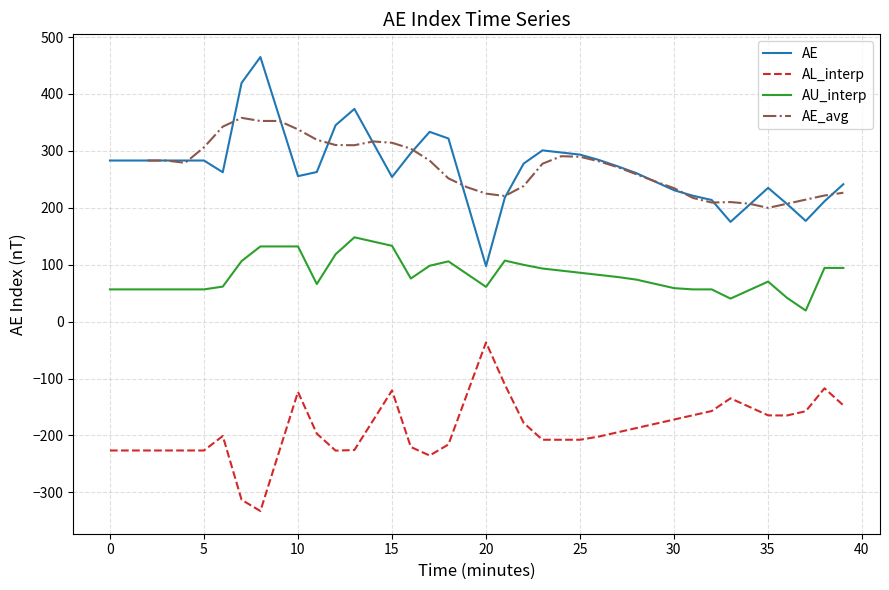

What is the minimum value for AL_interp?

-332.8